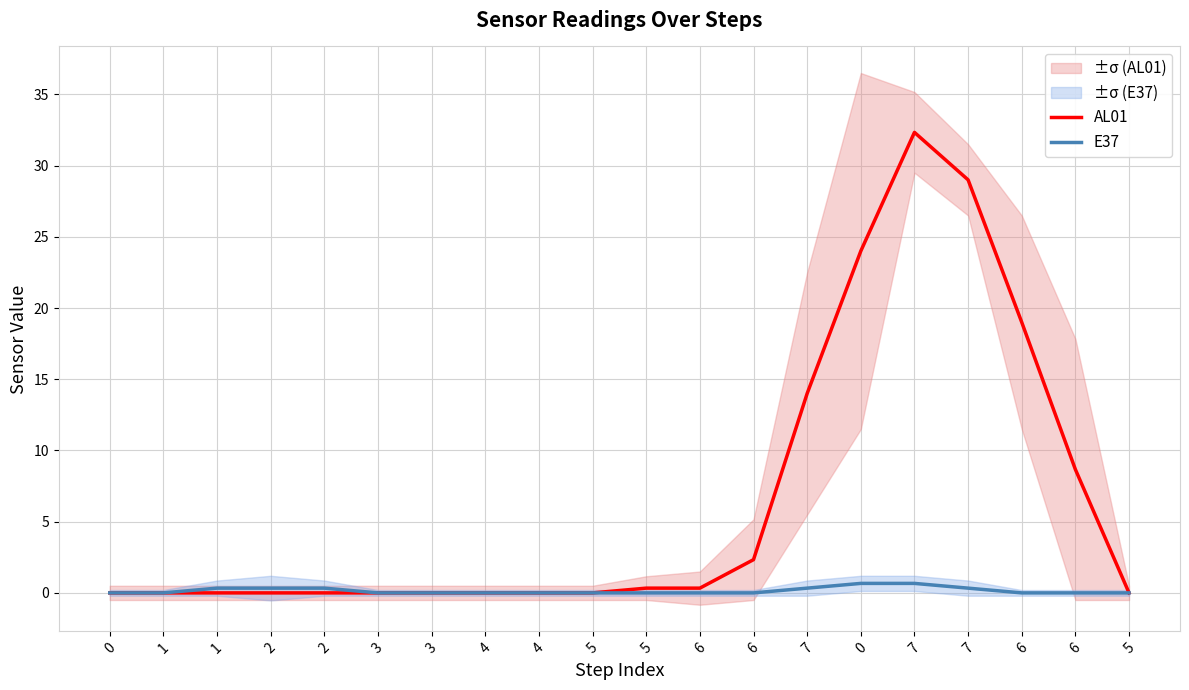

Which series has the largest range (max minus min)?

AL01